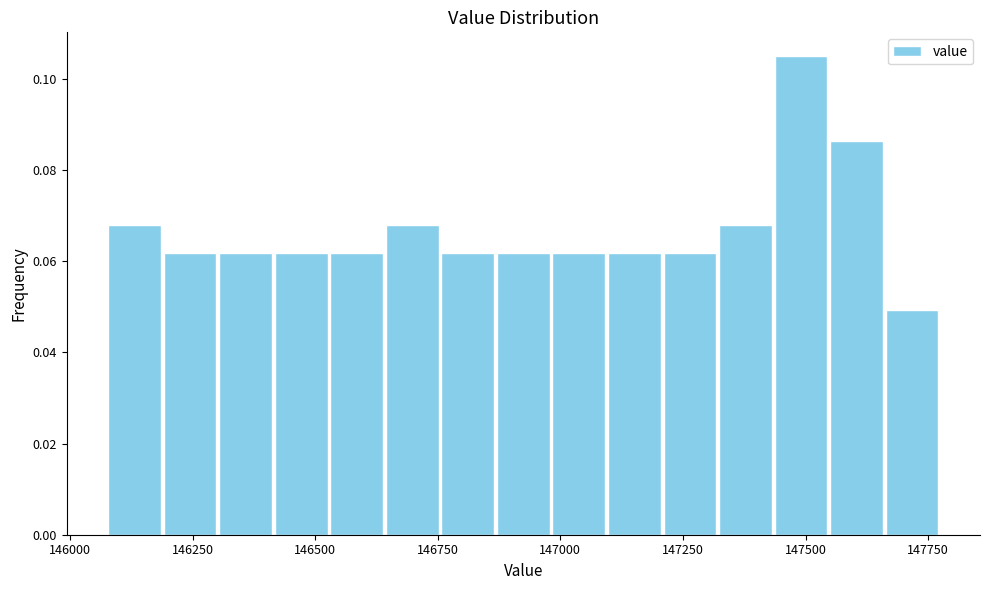

Around what value on the x-axis is the tallest bar? Give the approximate position of its centre, as read against the axis.

147500